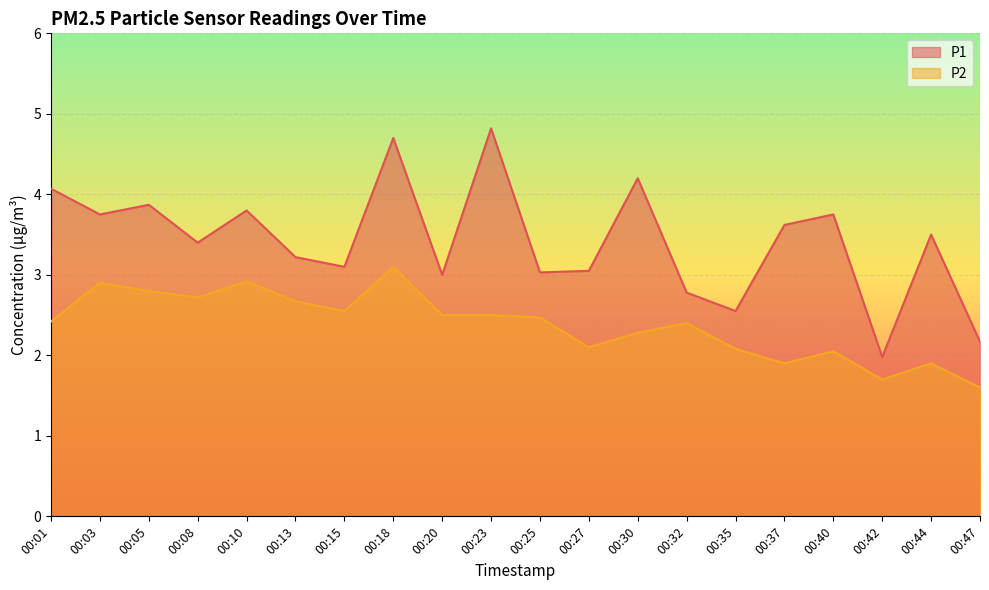

How many values in the P1 series exceed 3?

15